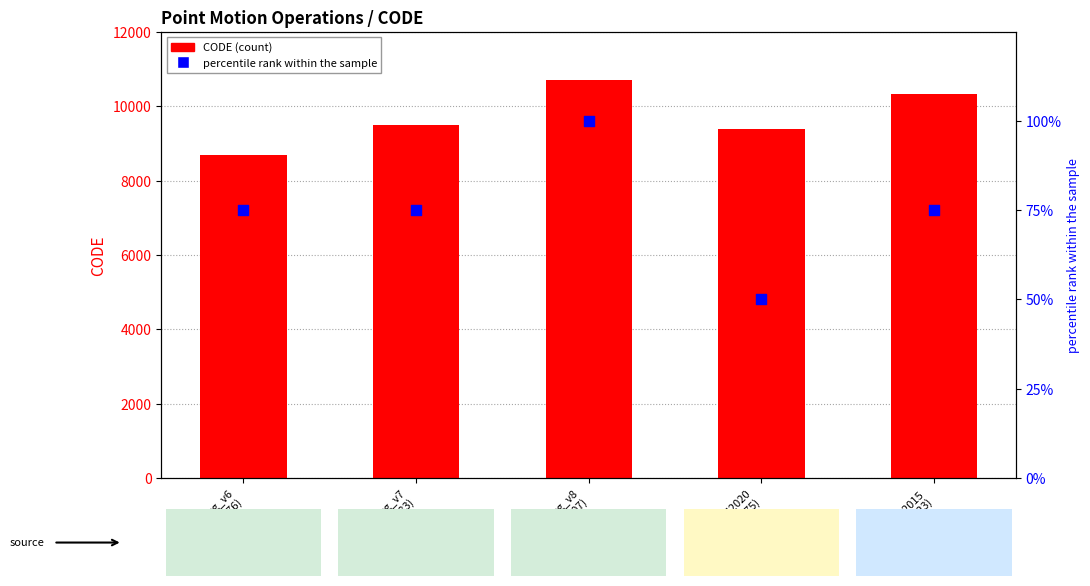

What is the total value across all series at cvg_v6
(8676)?

8751